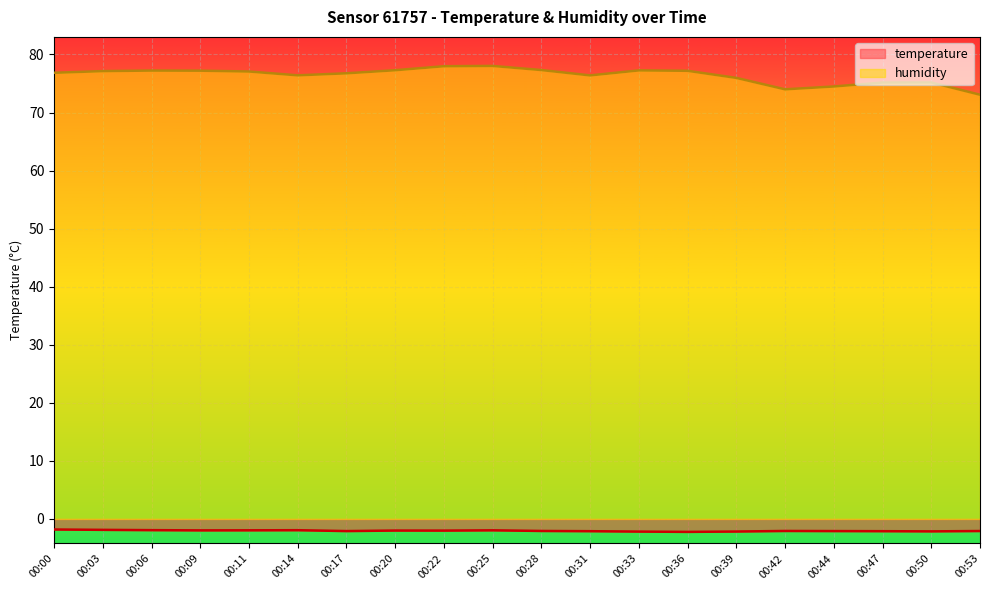

What is the average value of the humidity series?

76.4